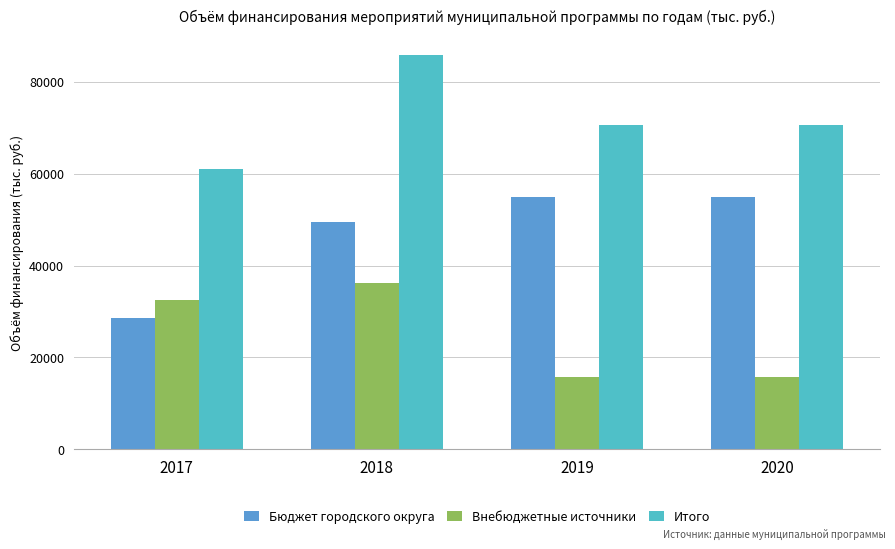

What is the total value across all series at 2020?

141232.4